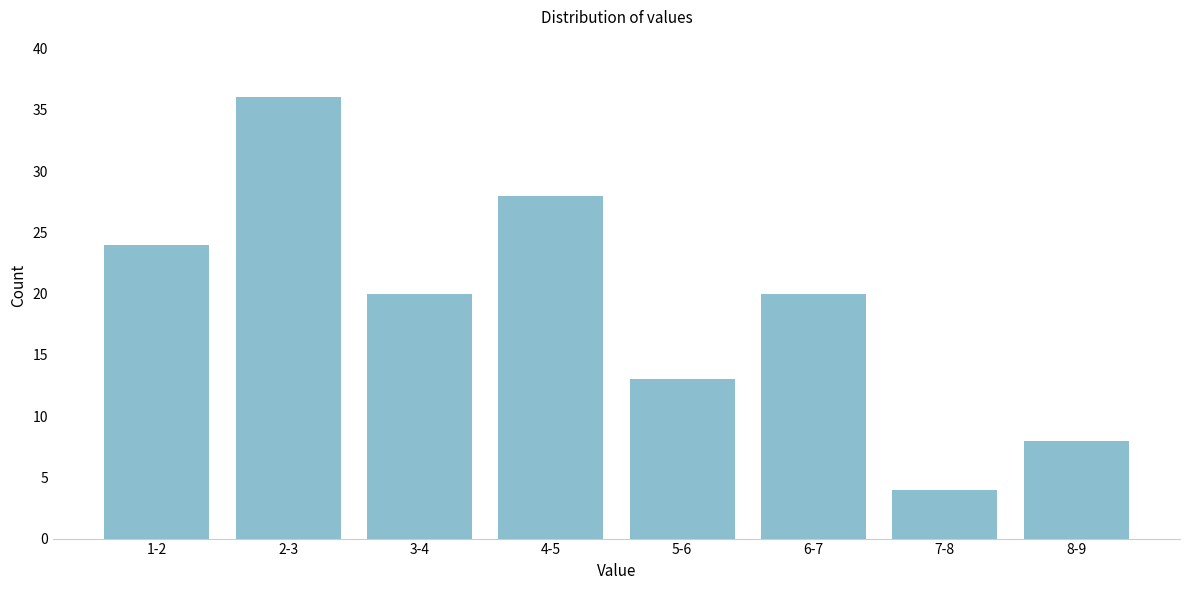

Reading right to left, extract all data points from this chart.

8	4	20	13	28	20	36	24